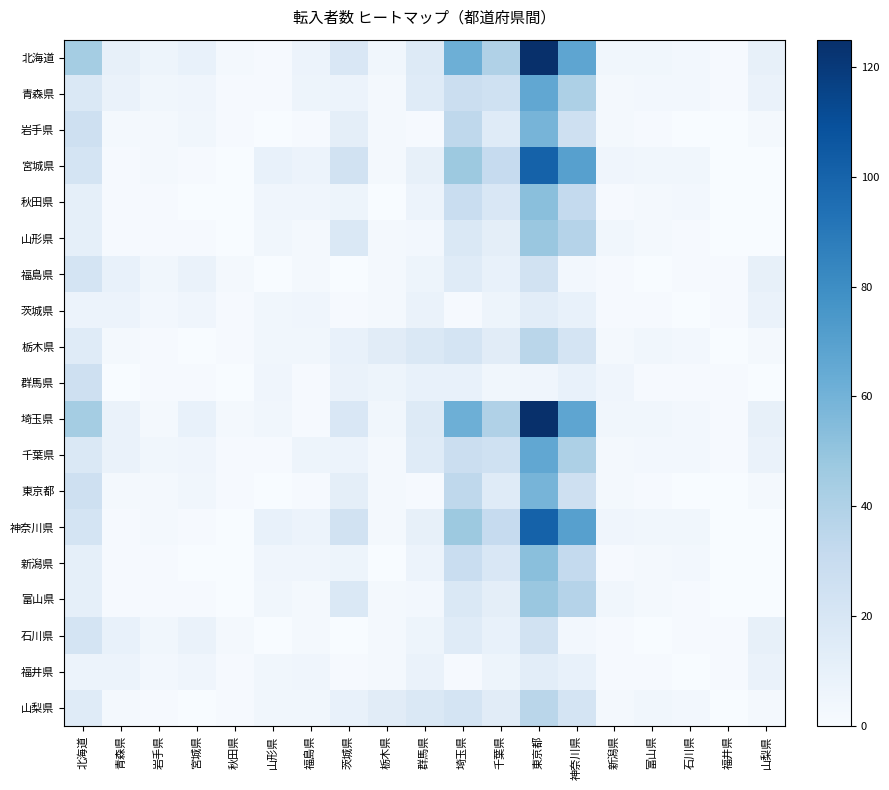

At how many categories does at least one series exceed 76?

1